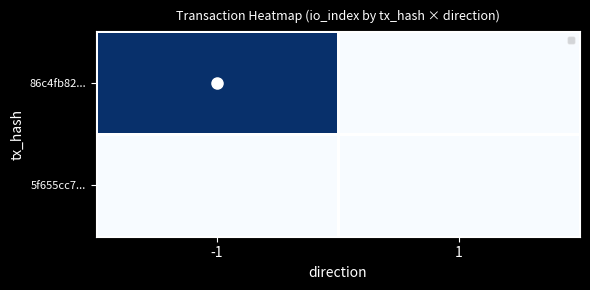

List the series in order of their peak value, lowest first.

5f655cc7..., 86c4fb82...